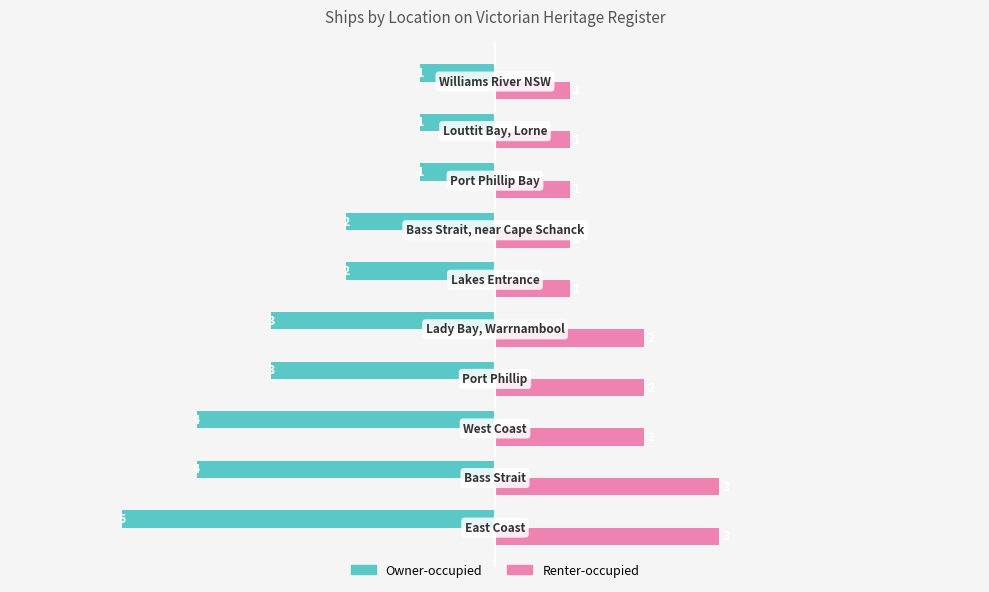

At how many categories does at least one series exceed -1?

10